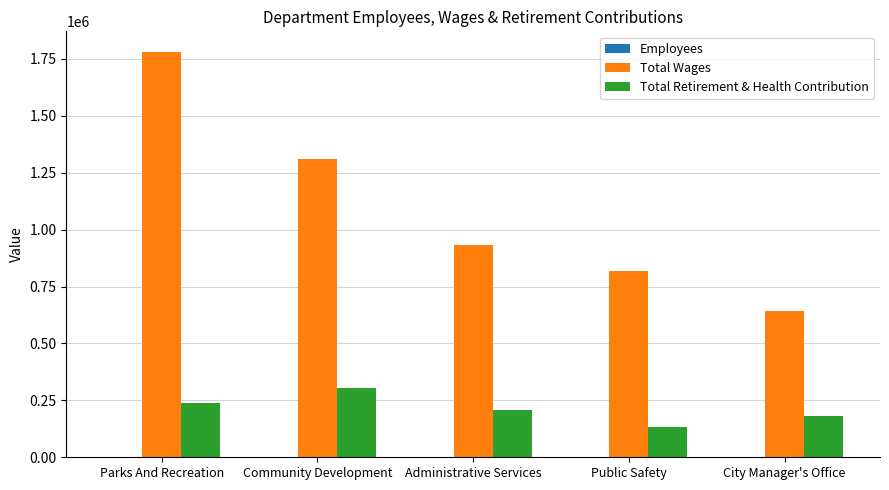

What is the greatest value displayed?

1781559